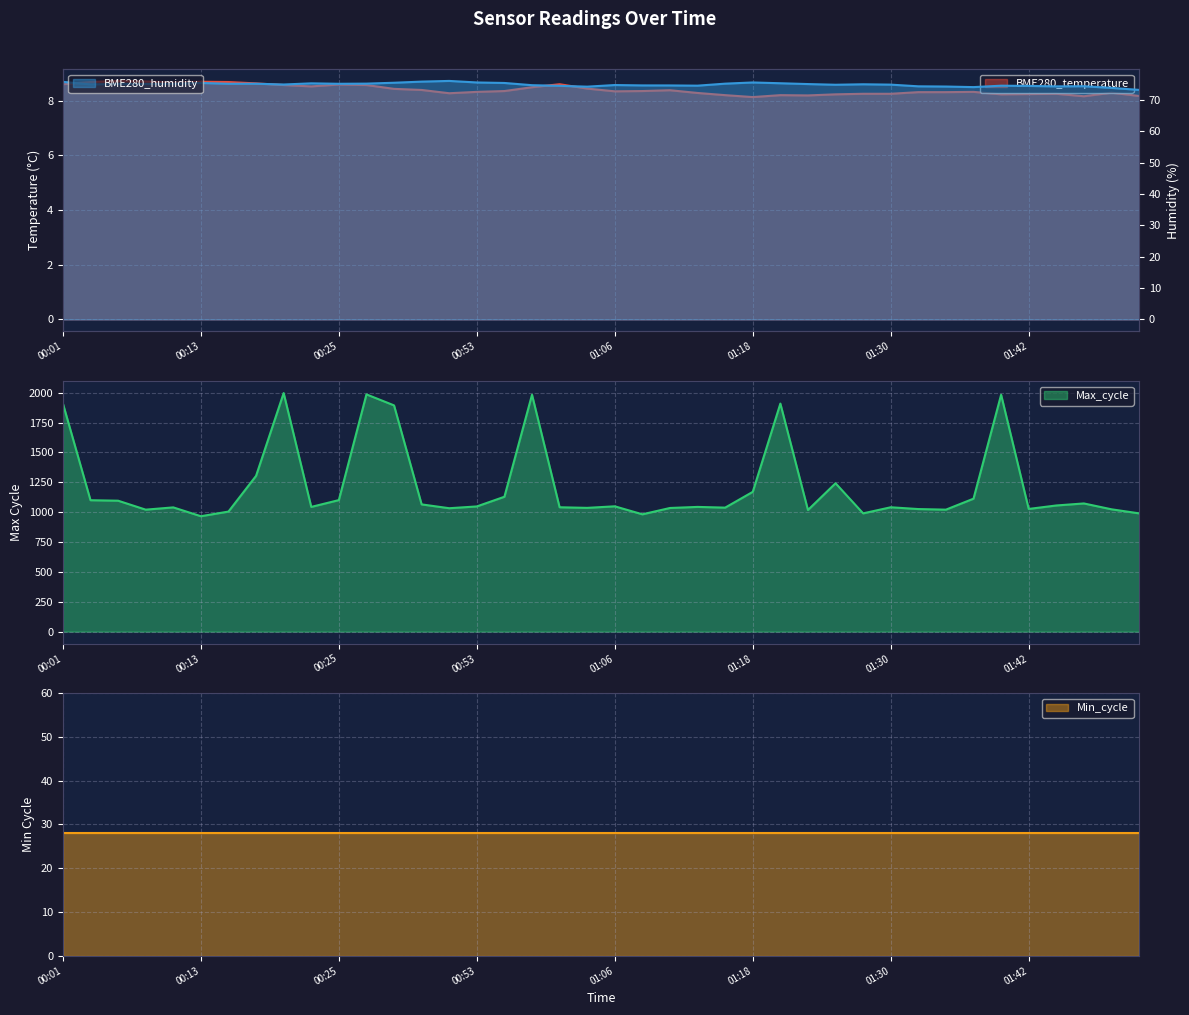

What is the difference between the highest and lowest values at 01:20?

1900.8